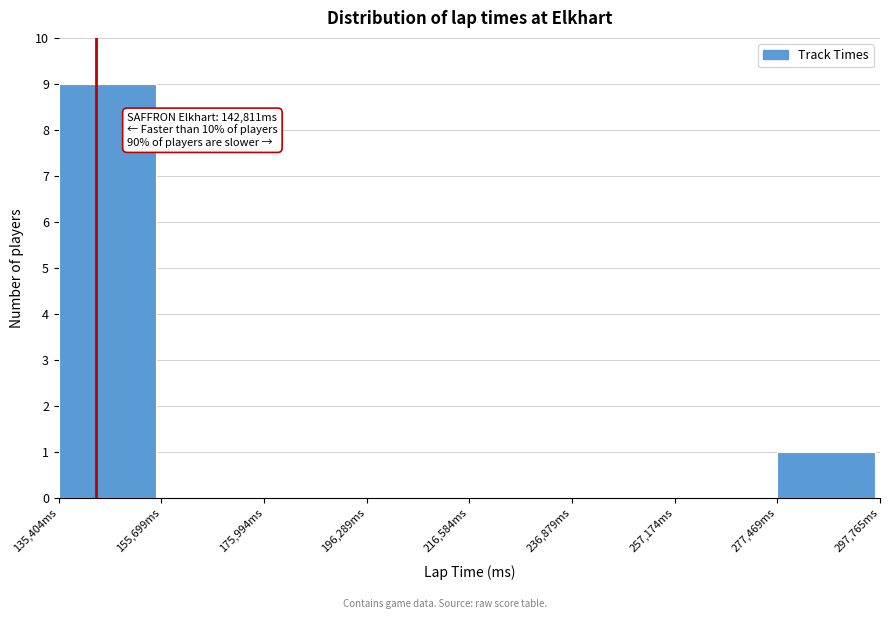

Over which range of the x-axis is the bar tallest?

135000 to 155000